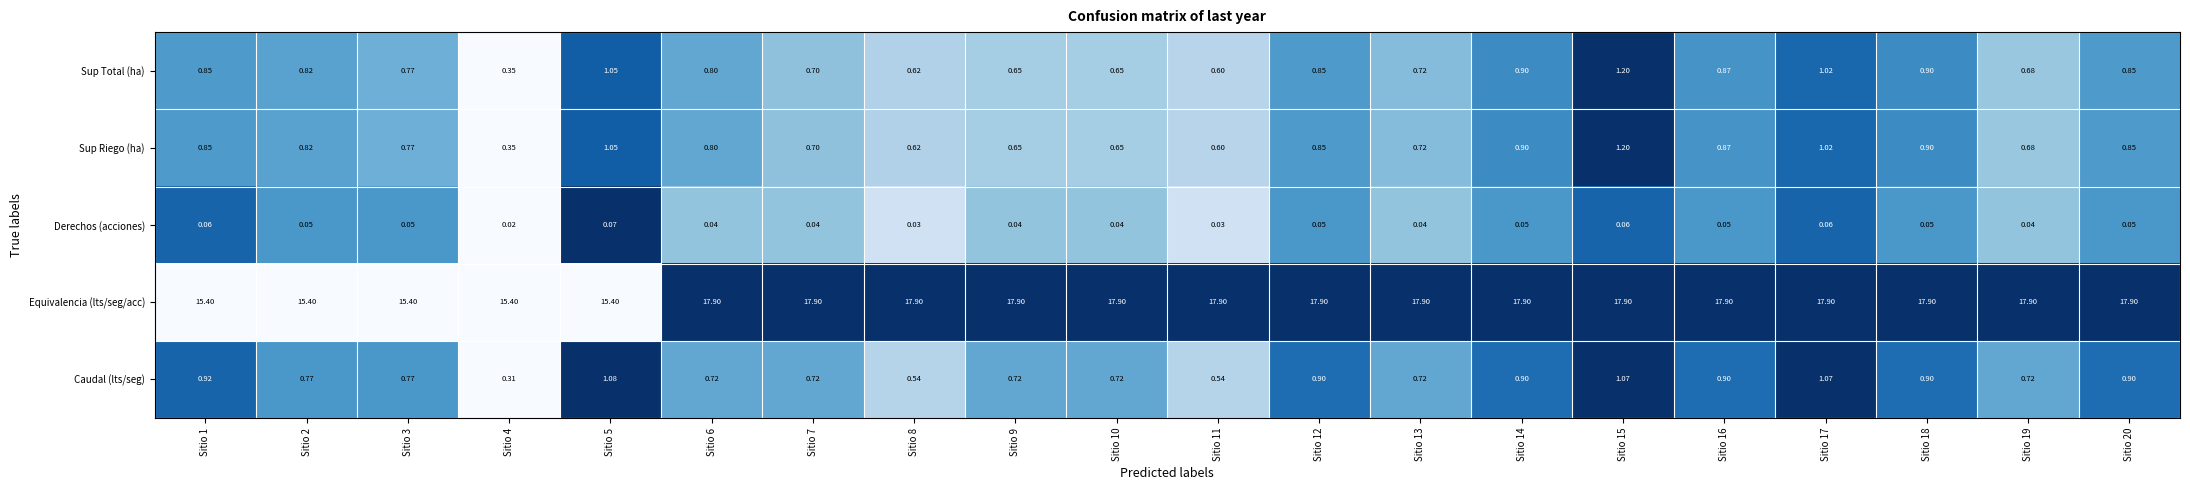

Is the value of Sup Total (ha) at Sitio 20 greater than the value of Caudal (lts/seg) at Sitio 13?

Yes